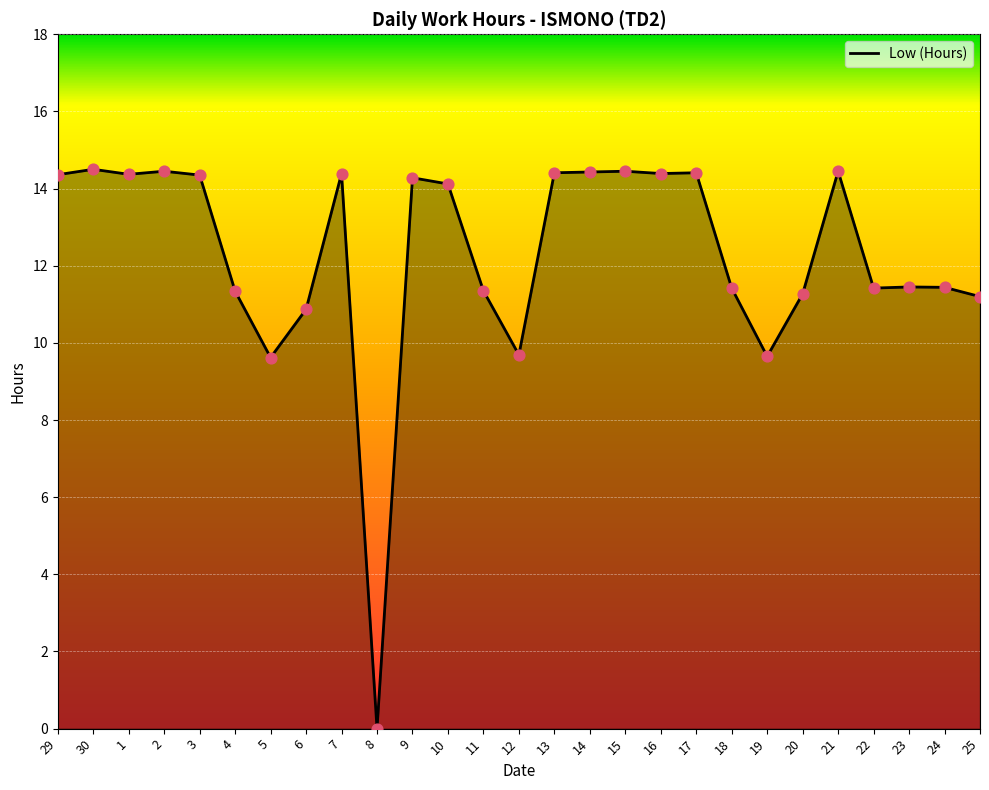

What is the change in value from 30 to 10?

-0.4